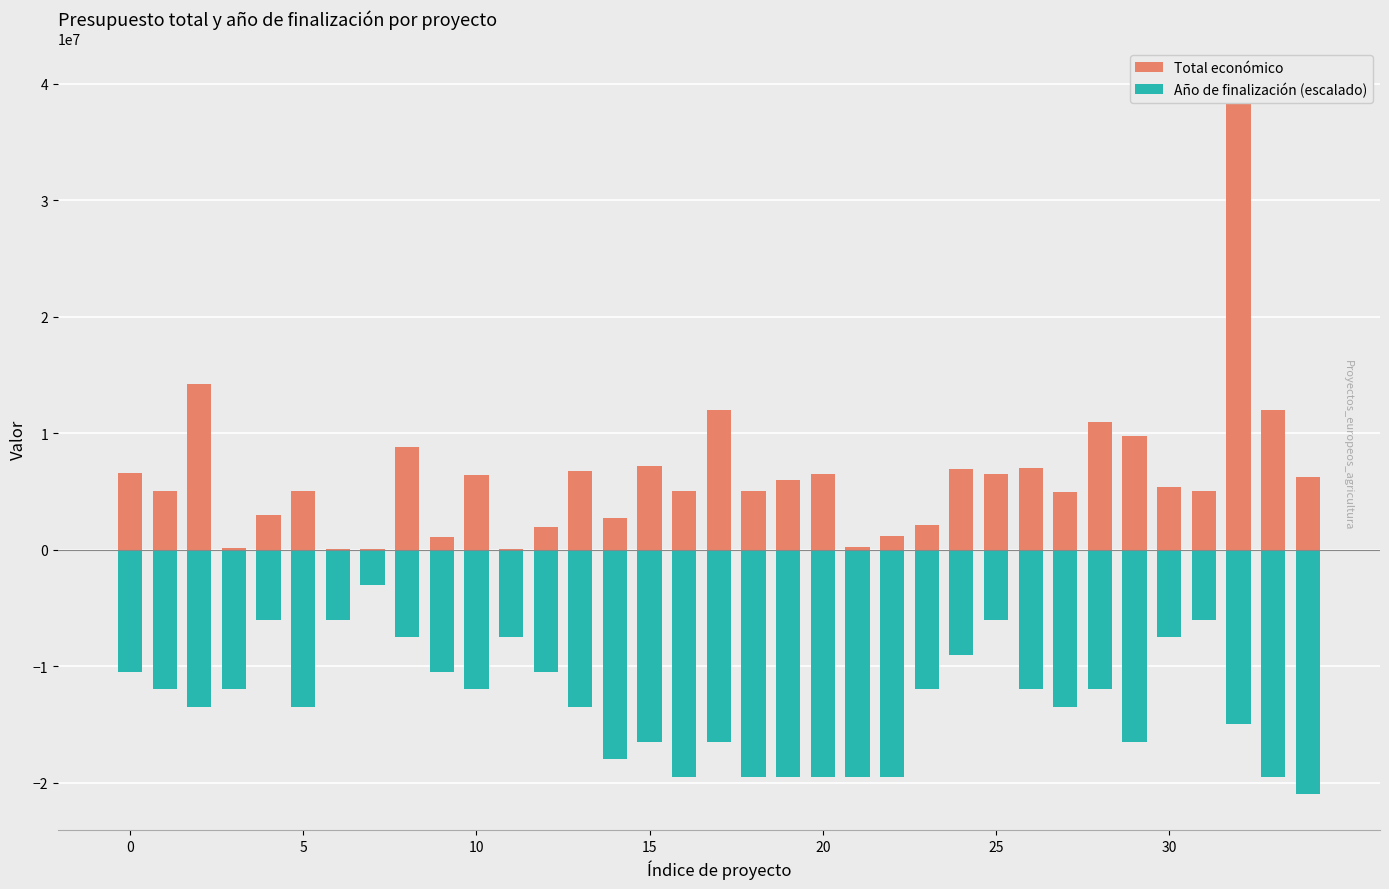

What is the label of the 1st bar from the right?

34